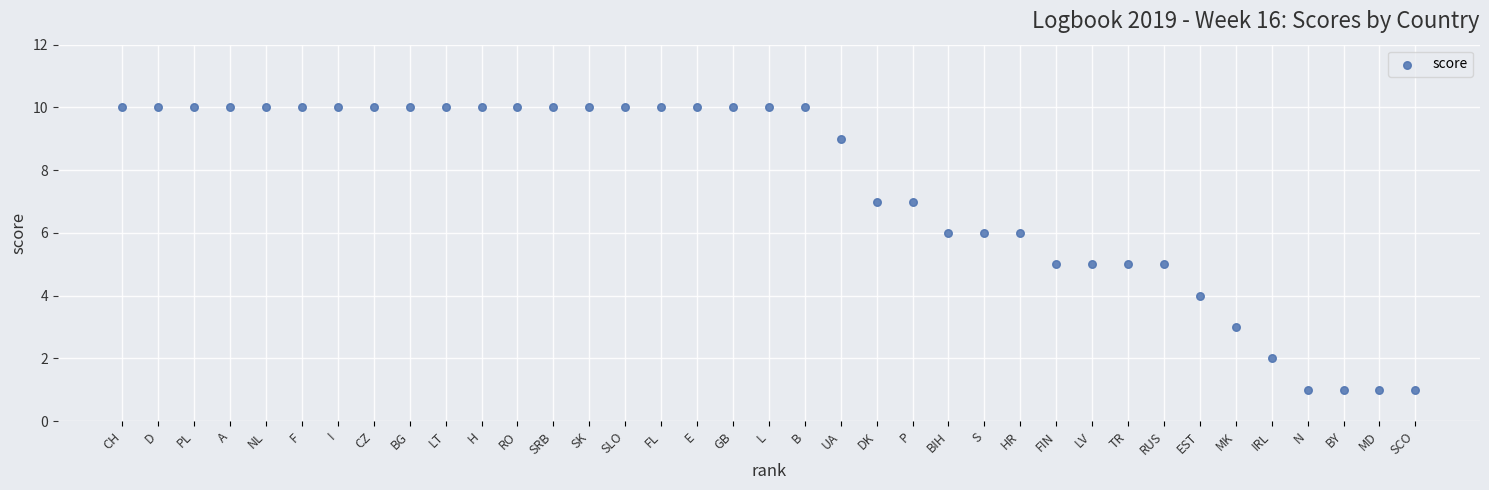

What is the range of X values (max minus min)?

36